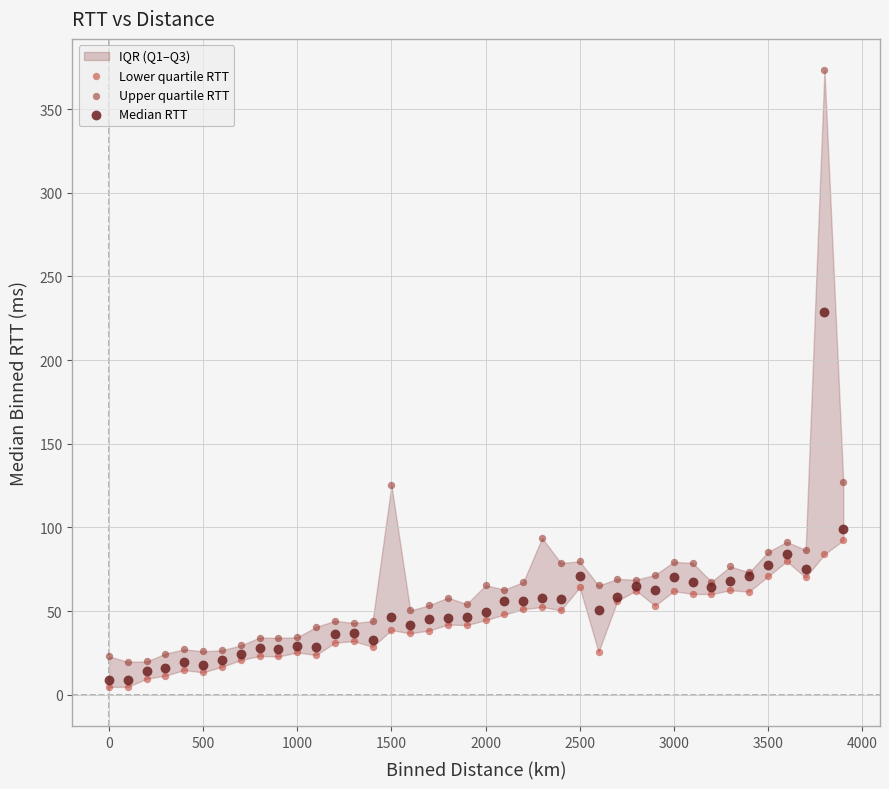

Which series has the widest spread of Y values?

Upper quartile RTT